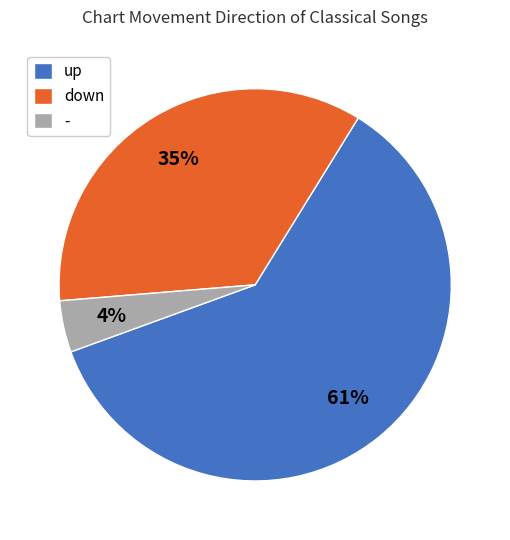

The - slice represents 4% of the pie. True or false?

True